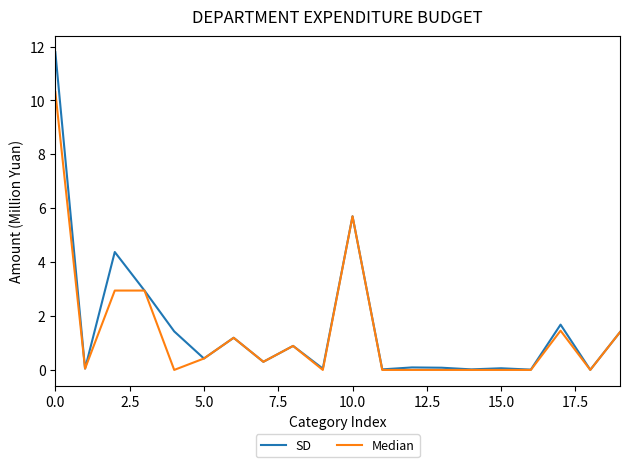

Does the chart display data point markers on the line(s)?

No